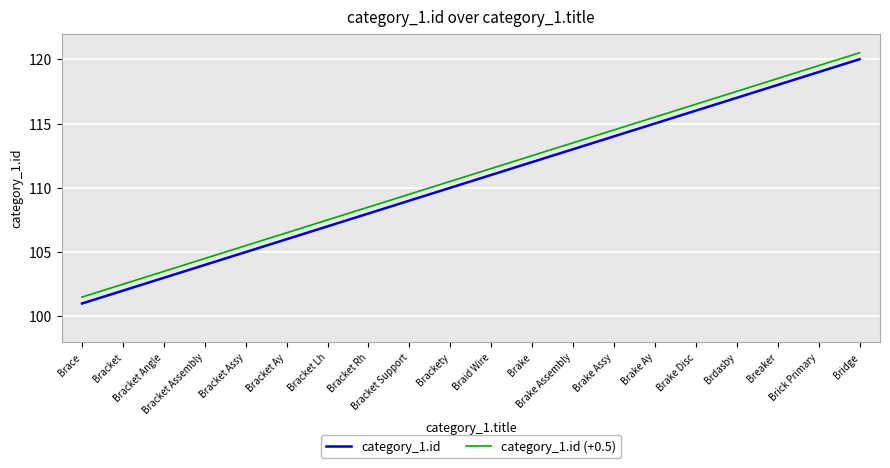

What is the sum of all category_1.id (+0.5) values?

2220.0